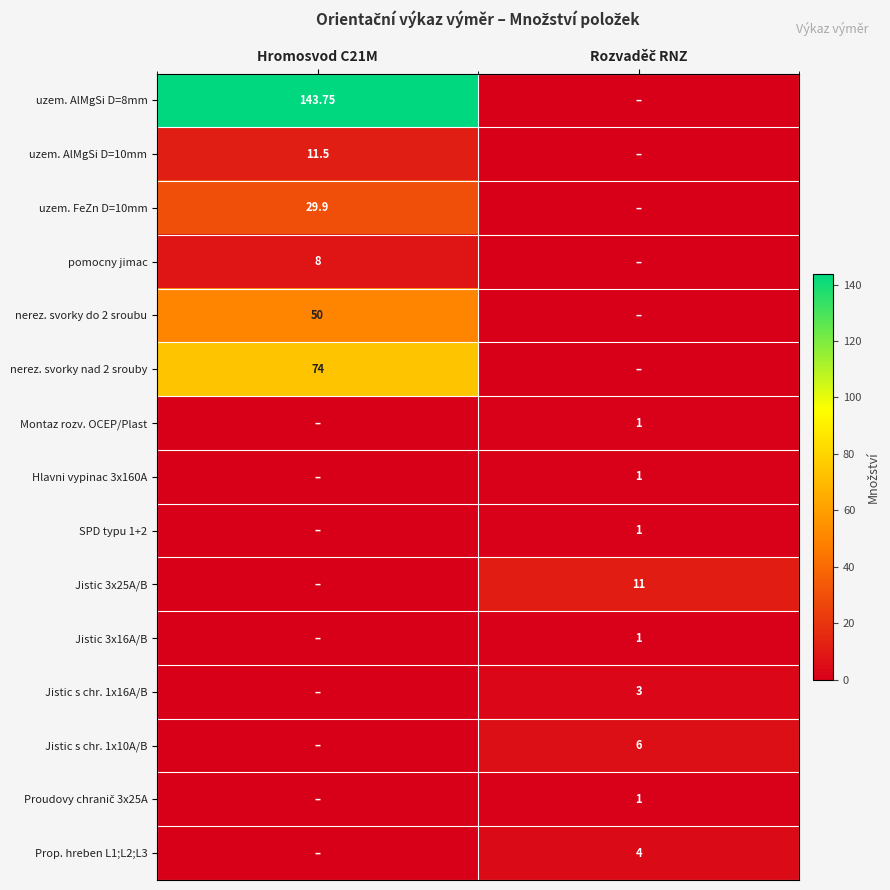

What is the difference between the maximum and minimum values in the Jistic s chr. 1x10A/B series?

6.0